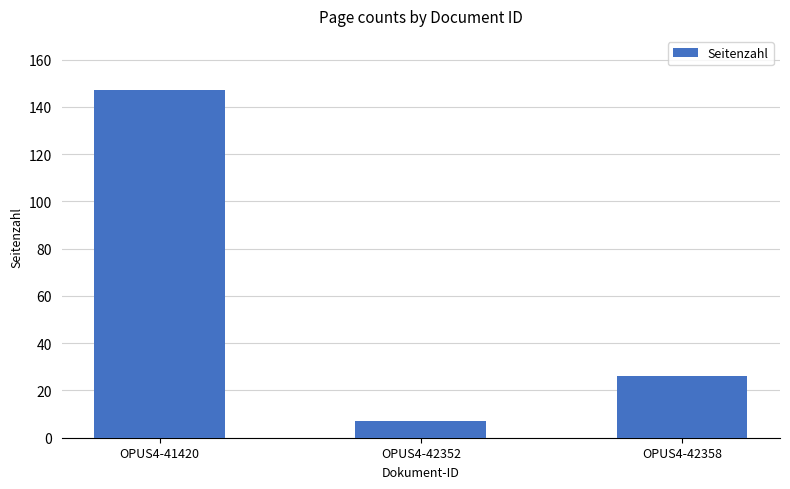

Rank the categories by value from lowest to highest.

OPUS4-42352, OPUS4-42358, OPUS4-41420